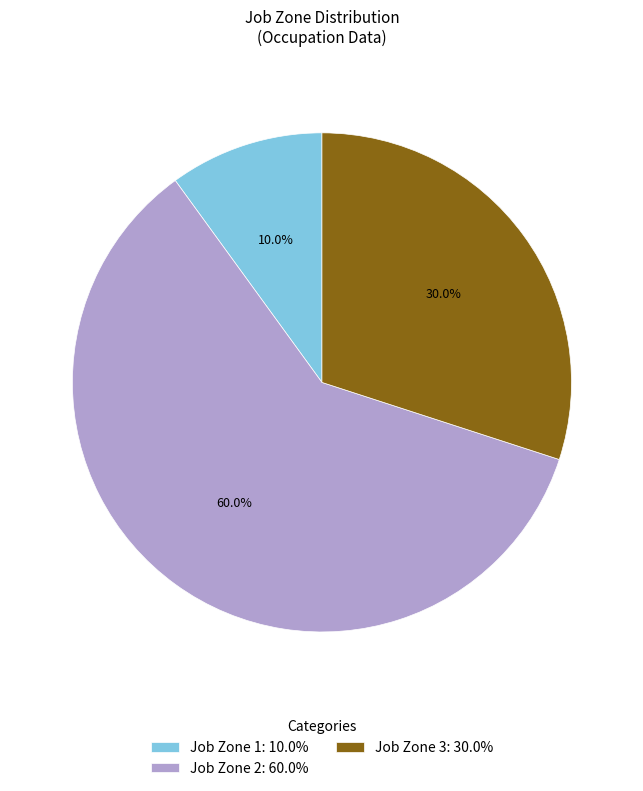

To the nearest percent, what is the average slice percentage?

33%